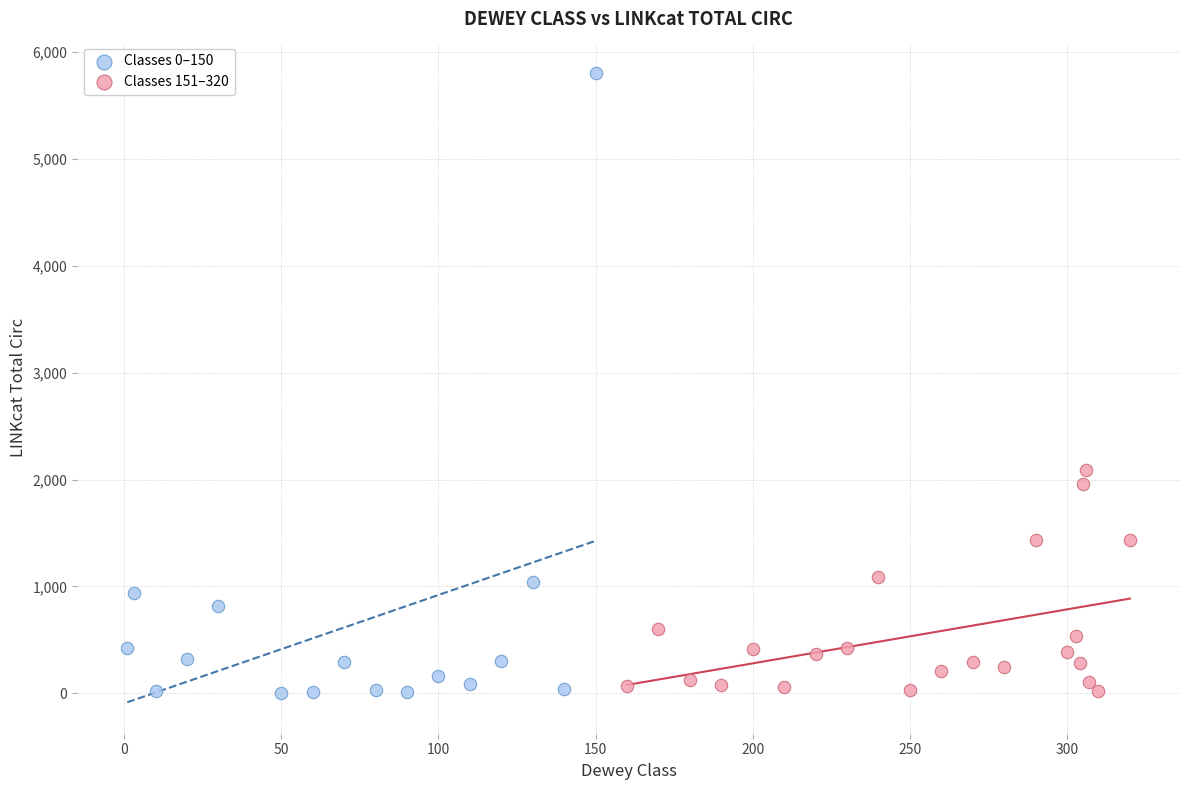

Which series has the largest Y range (max minus min)?

Classes 0–150